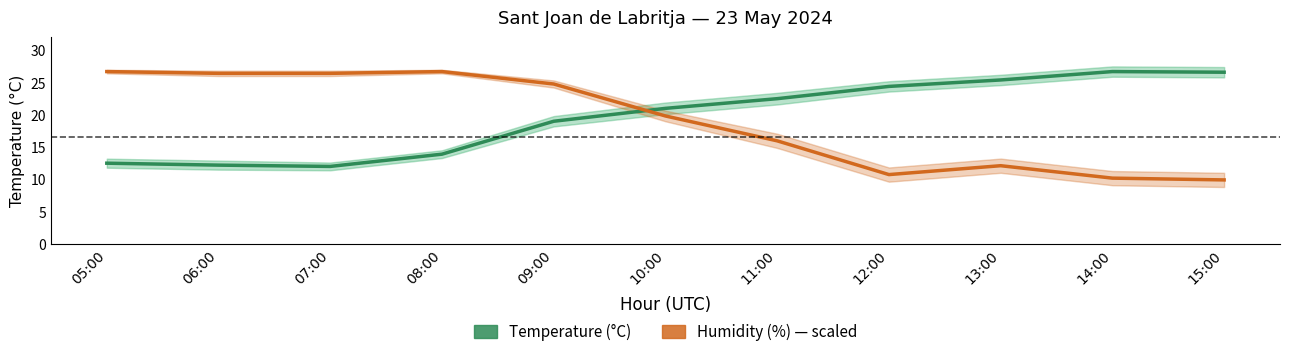

Reading left to right, transcribe all the data shown in this chart.

Temperature (°C): 12.5	12.2	12.0	13.9	19.0	21.0	22.5	24.4	25.4	26.7	26.6
Humidity (%) scaled: 26.7	26.4	26.4	26.7	24.8	19.8	16.0	10.7	12.1	10.2	9.9